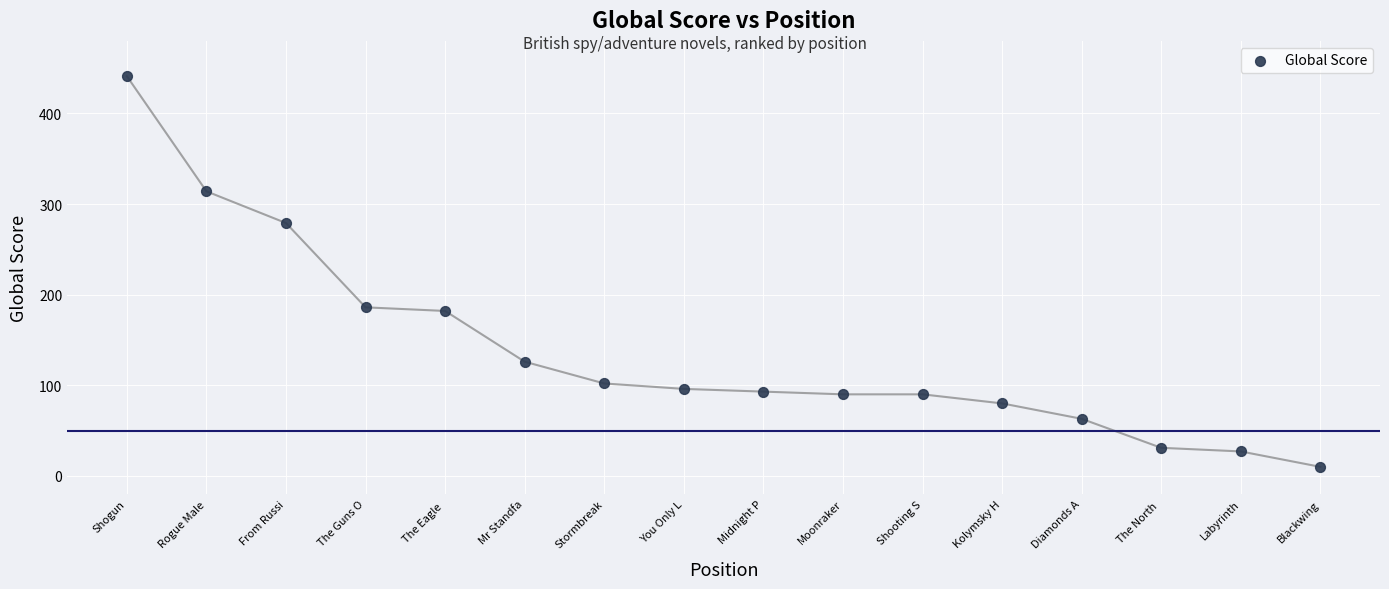

What is the range of Y values (max minus min)?

431